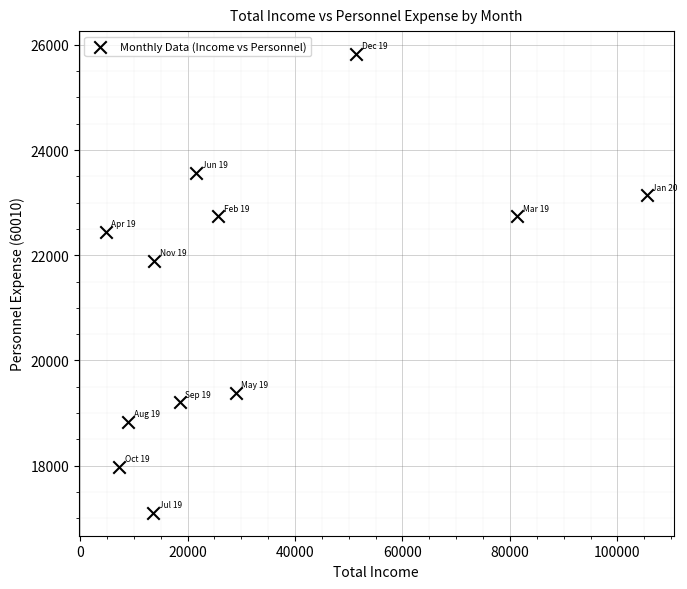

What Y value in the scatter plot is closest to 21465?

21893.2